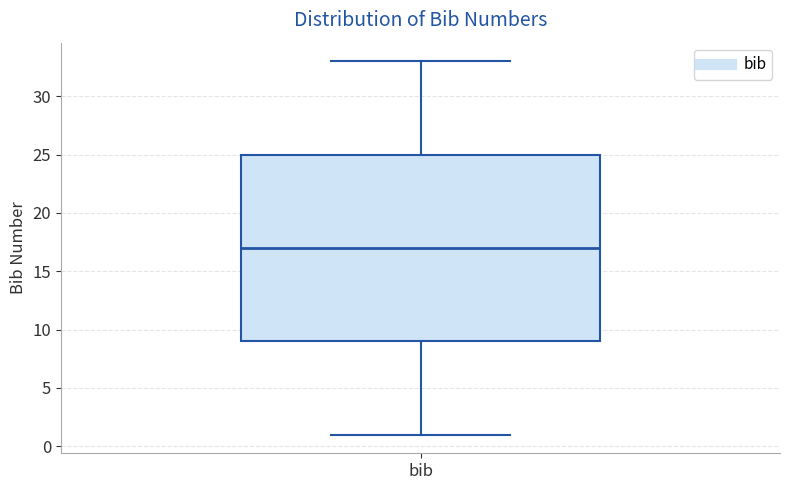

Transcribe this box plot: give where the median line is, the range the box spans, and where the two whiskers end, as read against the y-axis. The values are not printed on the chart, so give them approximately, as read against the axis.

median 17, box 9 to 25, whiskers 1 to 33